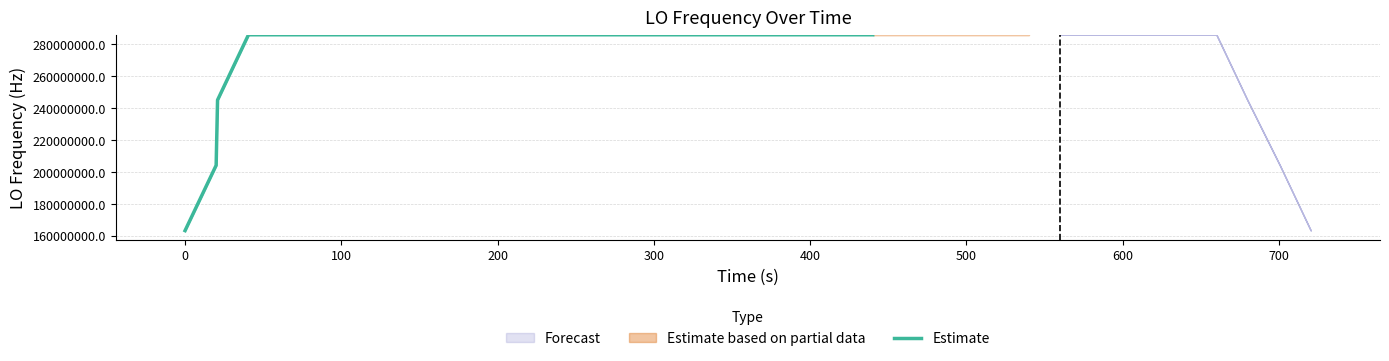

What is the maximum value for Estimate?

286047002.2